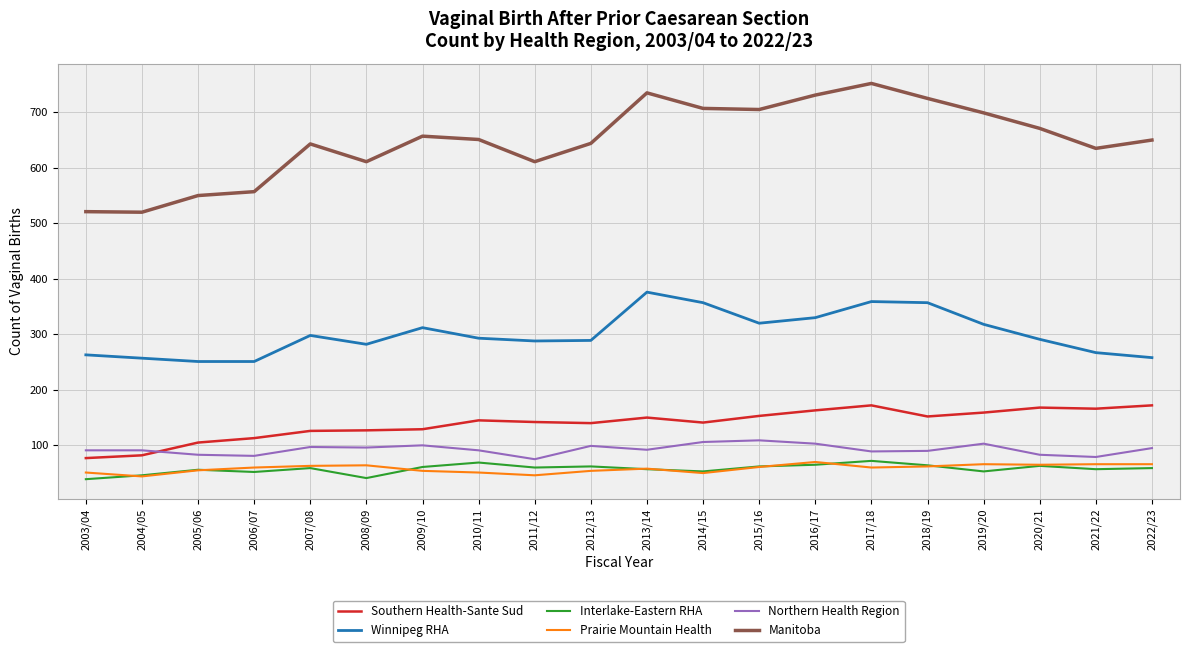

True or false: Interlake-Eastern RHA and Prairie Mountain Health cross at least once.

True